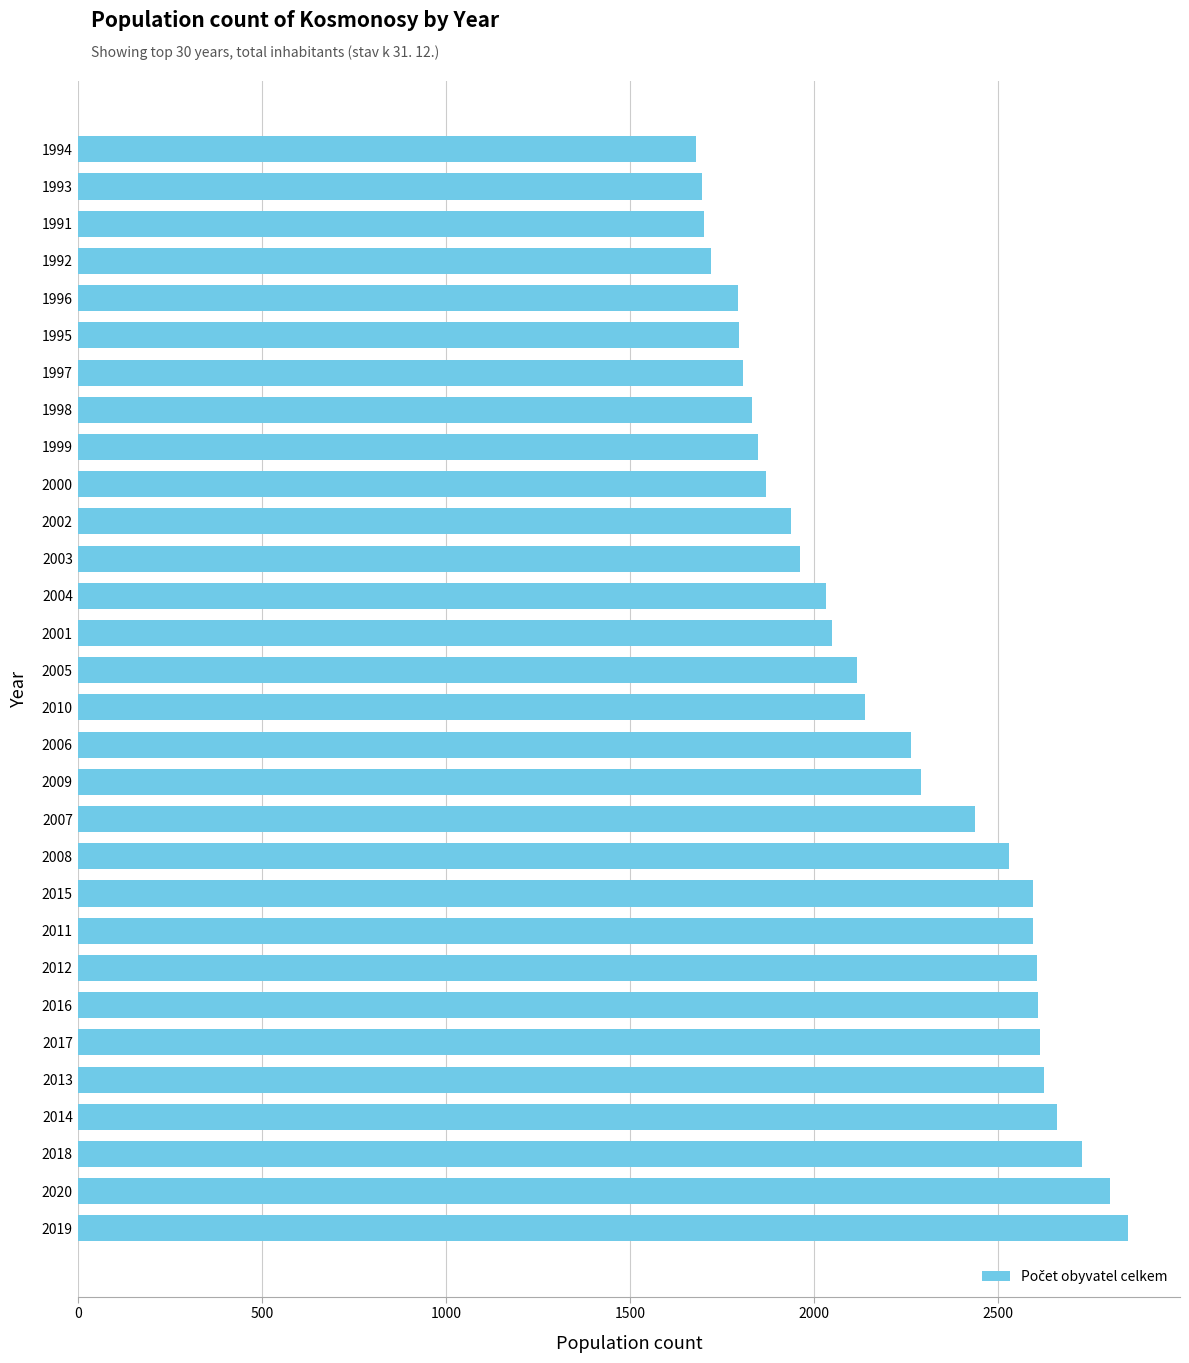

What is the sum of all values?

66173